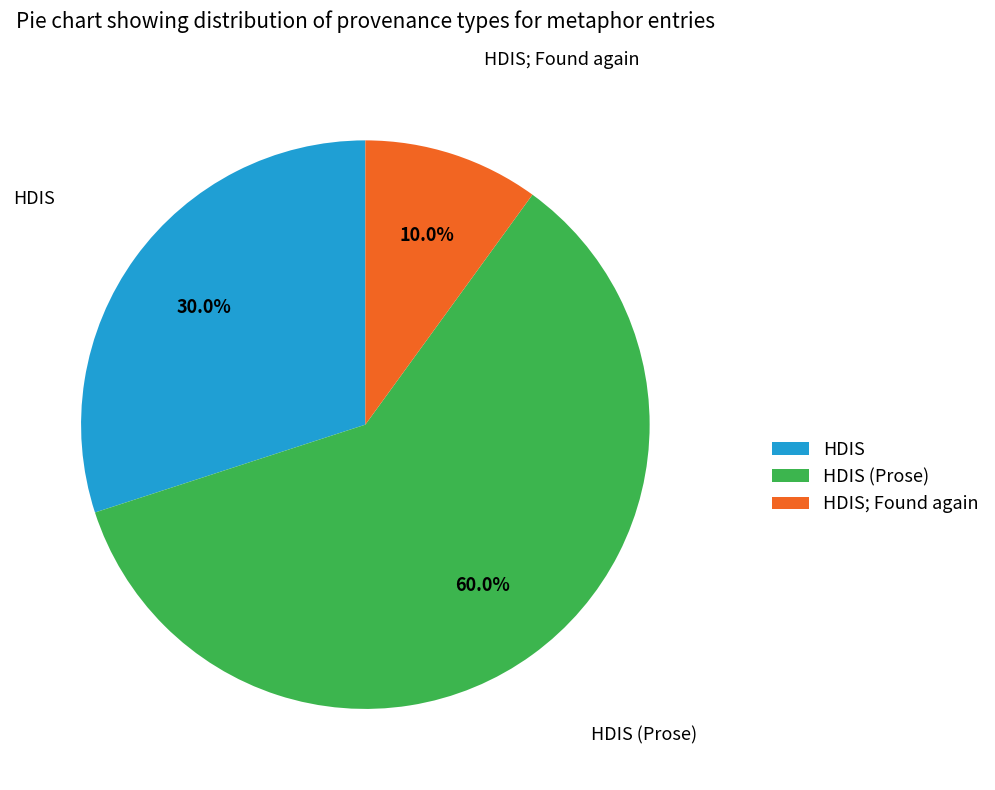

Which slice is the largest?

HDIS (Prose)